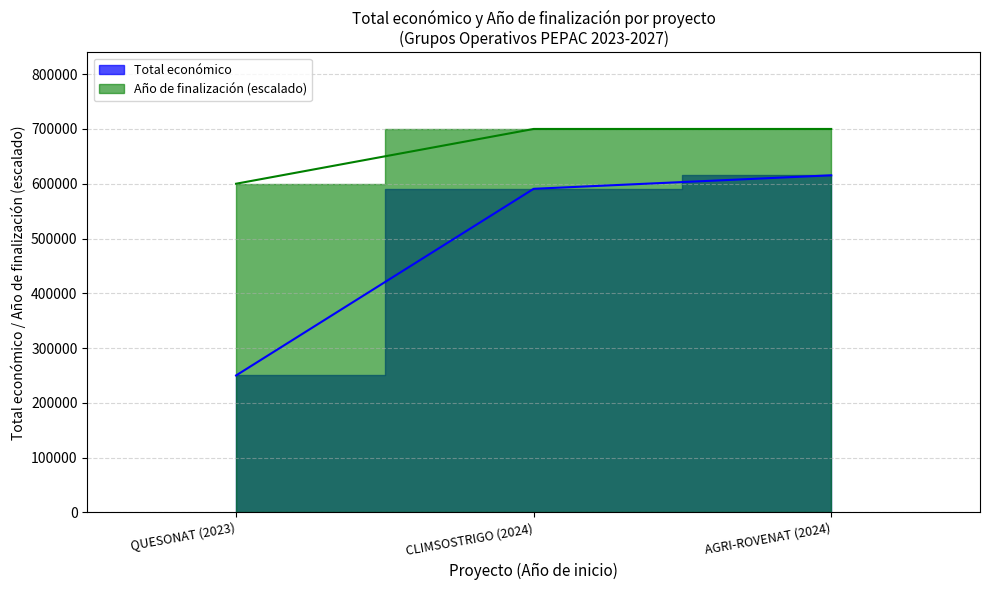

Which category has the lowest value in the Año de finalización series?

QUESONAT (2023)